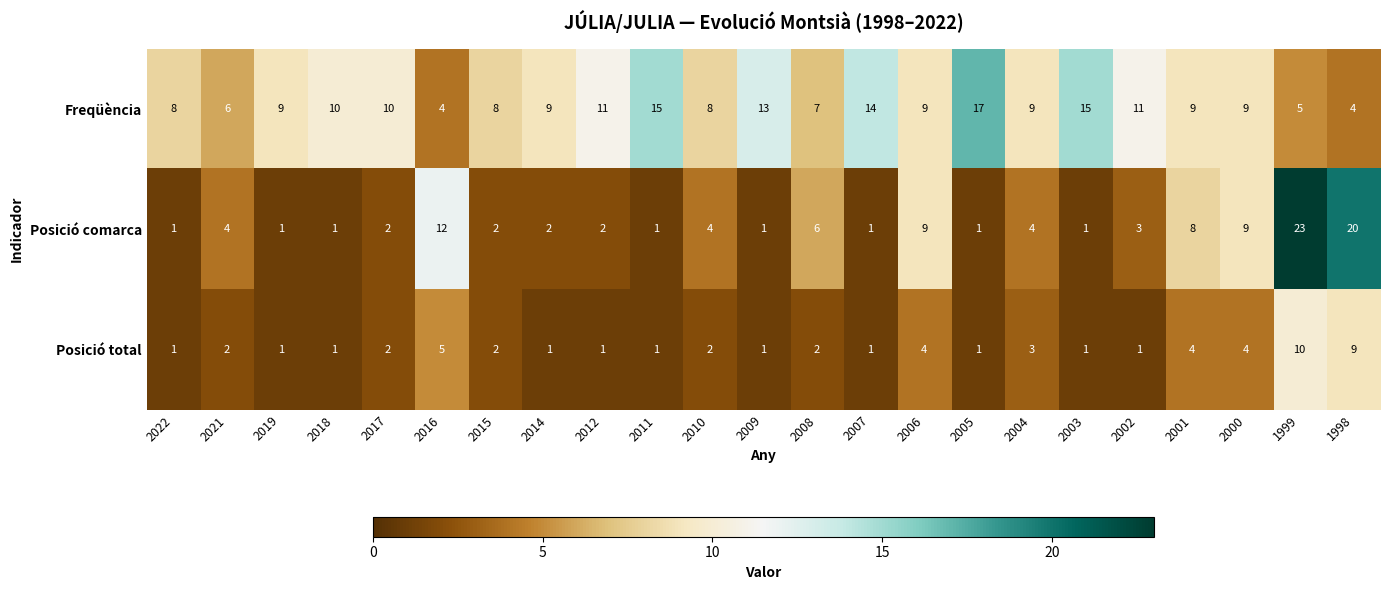

At which category is the sum across all series the highest?

1999